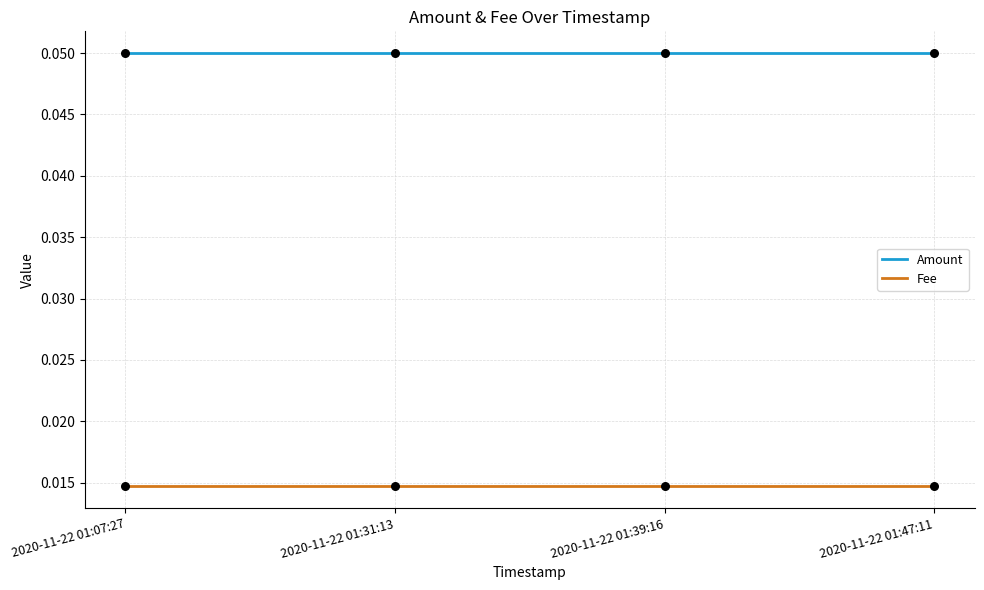

Is the value of Amount at 2020-11-22 01:39:16 greater than the value of Fee at 2020-11-22 01:47:11?

Yes